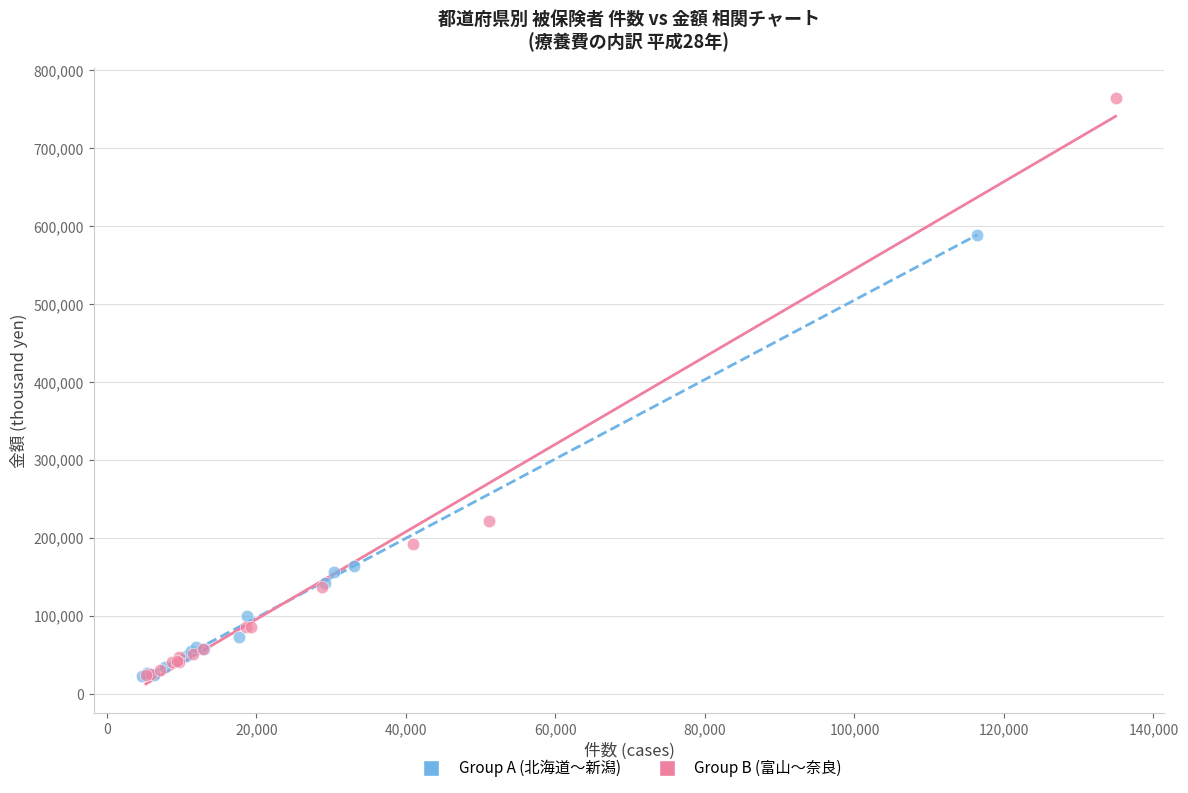

What are all the series names shown in the legend?

Group A (北海道〜新潟), Group B (富山〜奈良)